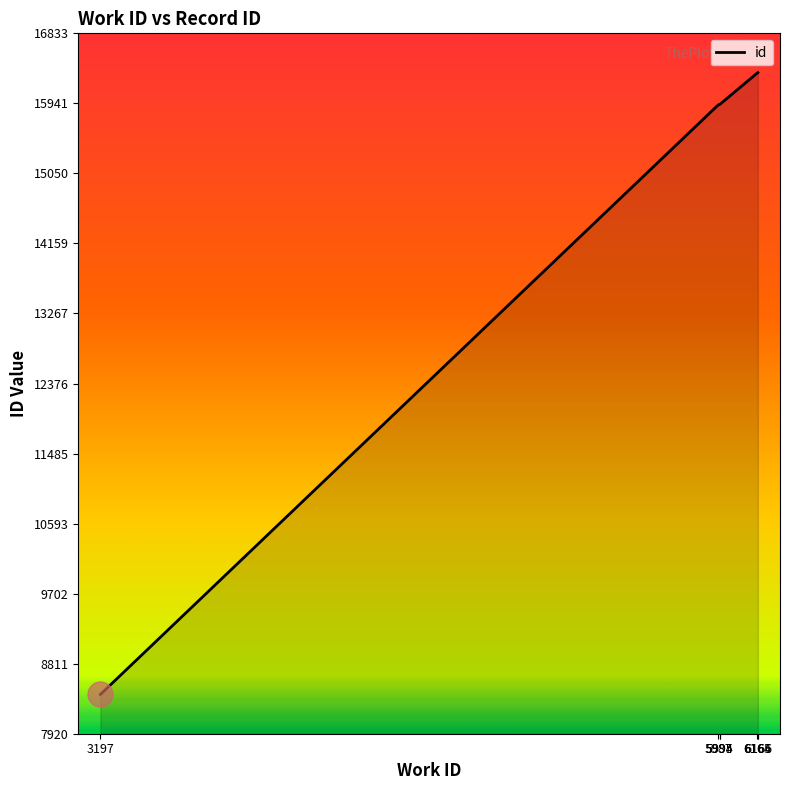

Is it true that the value at 5994 is 10956?

False